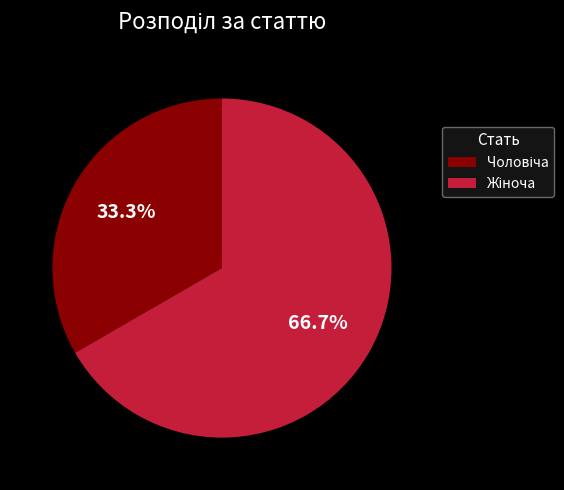

Is there any slice that represents more than half of the pie?

Yes